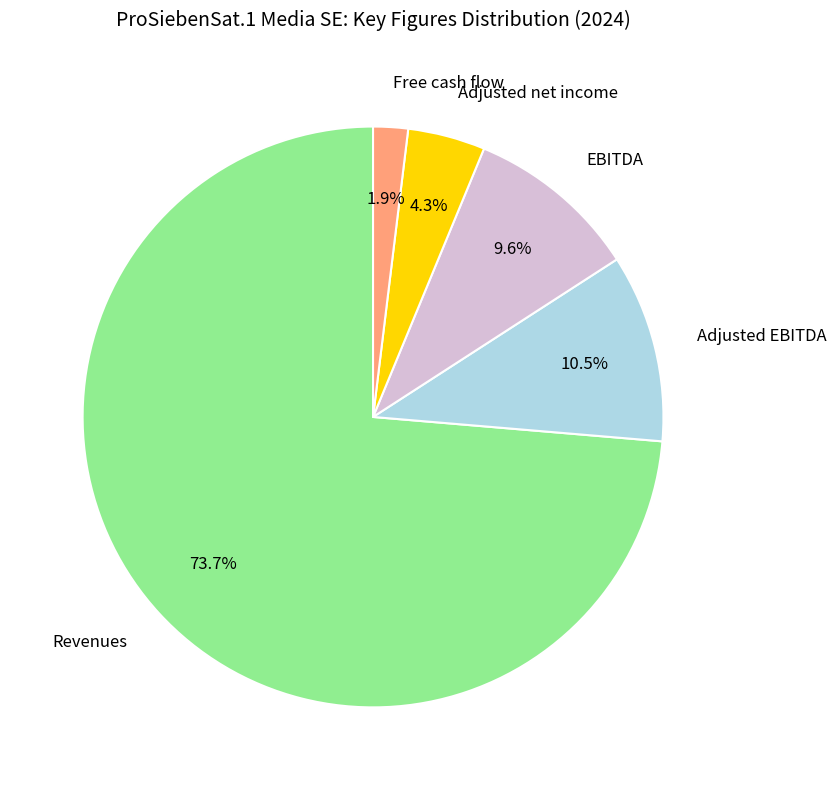

Between Revenues and Adjusted EBITDA, which is larger?

Revenues